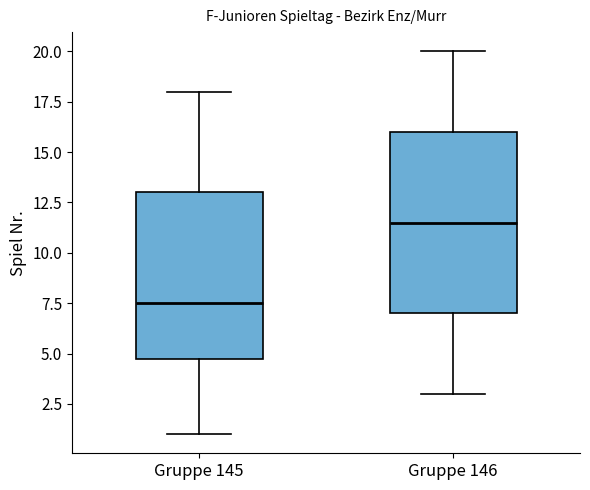

Comparing the boxes themselves (not the whiskers), which one is the tallest?

Gruppe 146